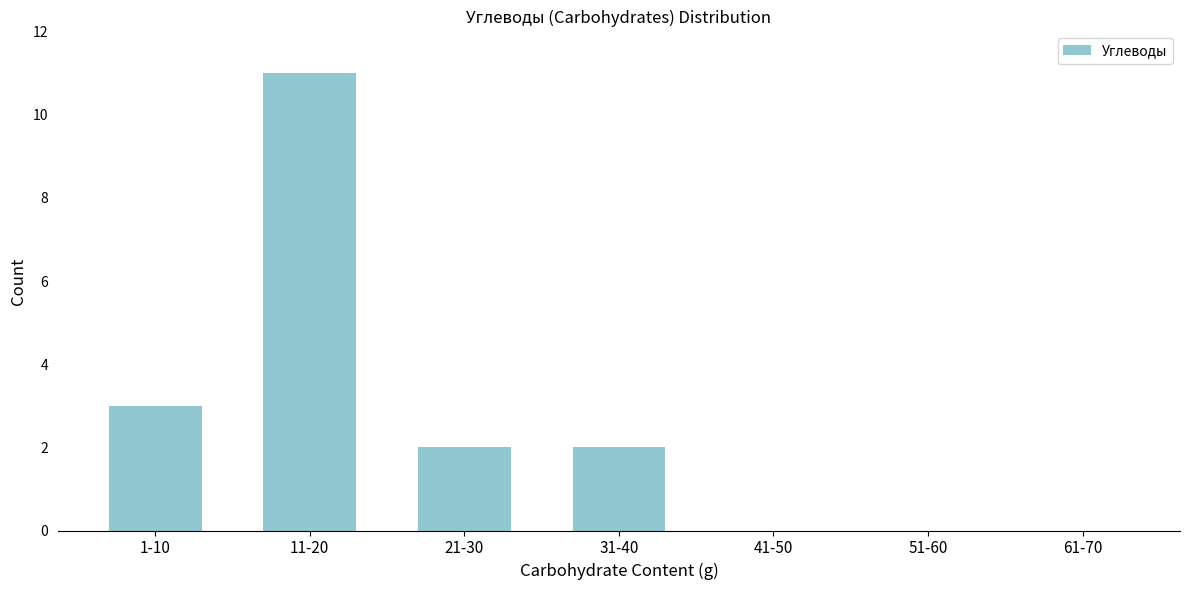

Reading right to left, list all the values displayed in this chart.

61-70=0	51-60=0	41-50=0	31-40=2	21-30=2	11-20=11	1-10=3